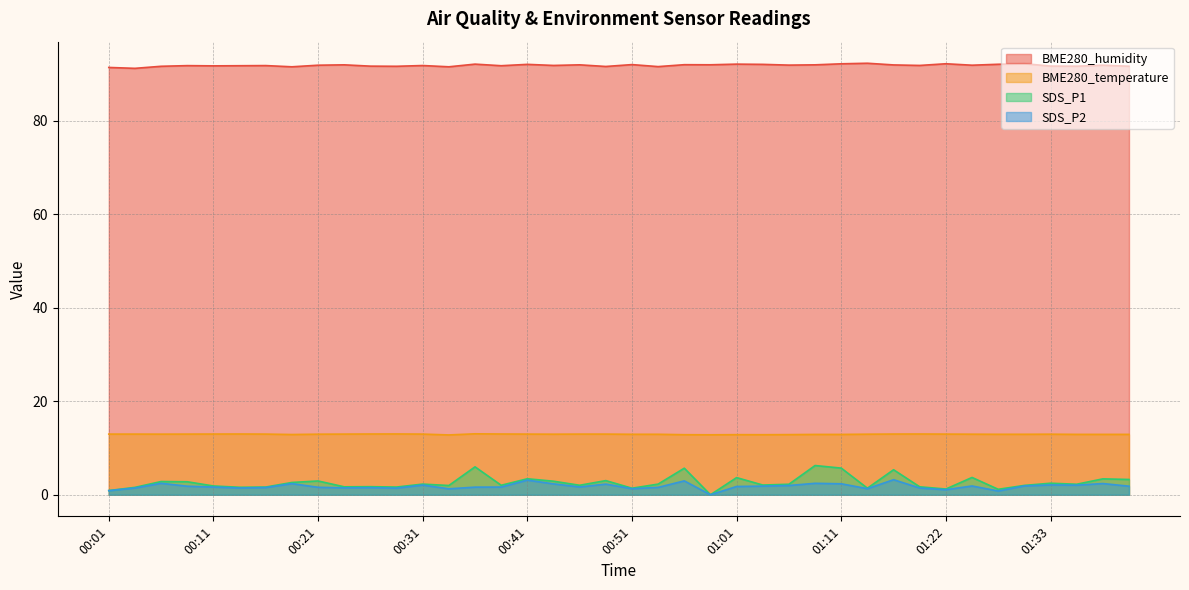

Which category has the lowest value across all series?

00:58